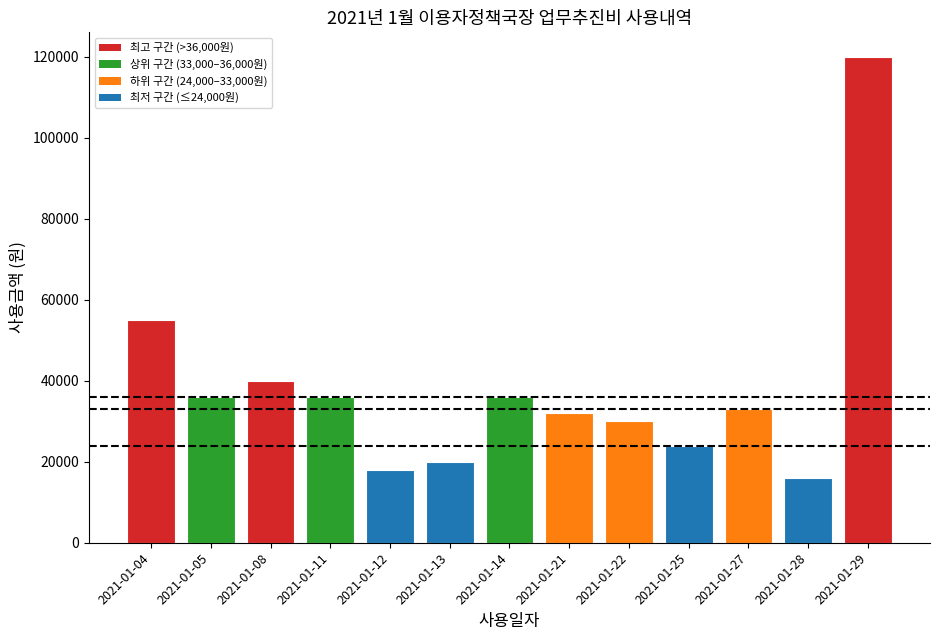

How many bars are there in total?

13